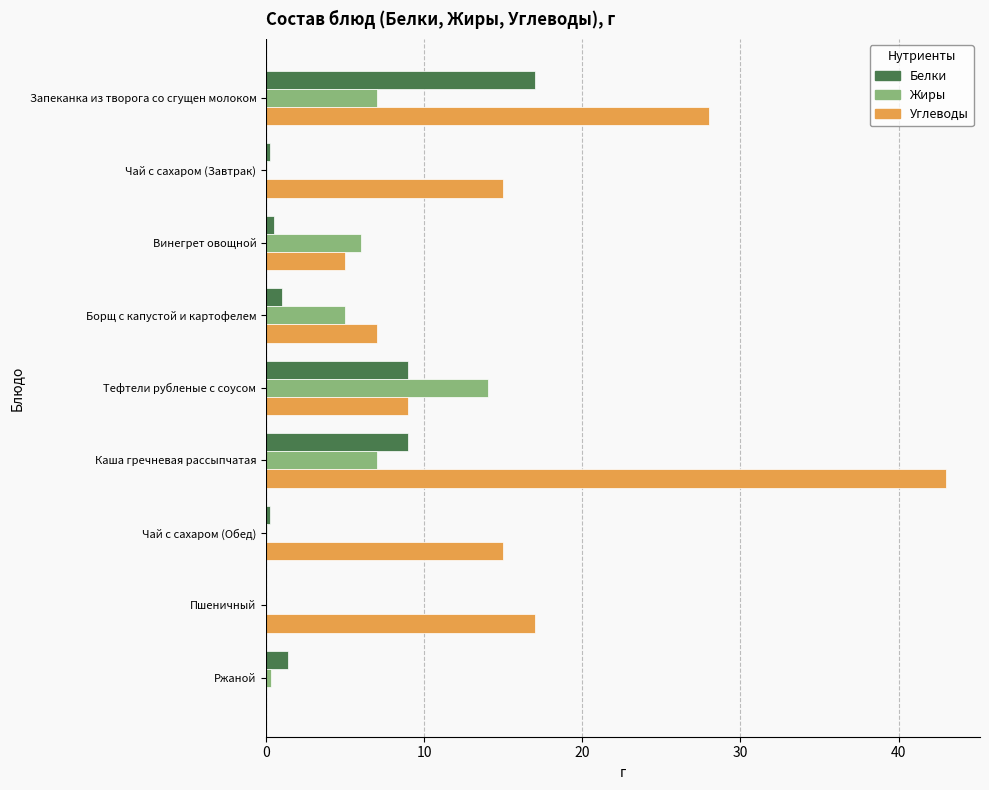

Which series has the largest total across all categories?

Углеводы